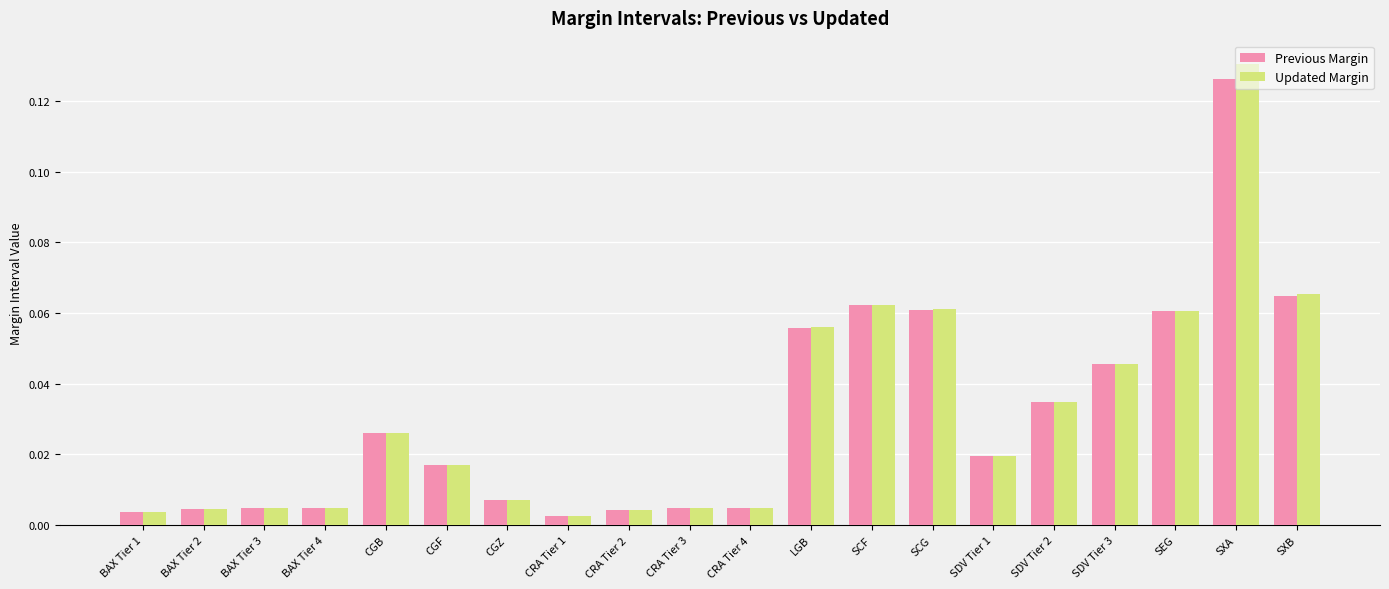

Rank the series by their maximum value, from lowest to highest.

Previous Margin, Updated Margin